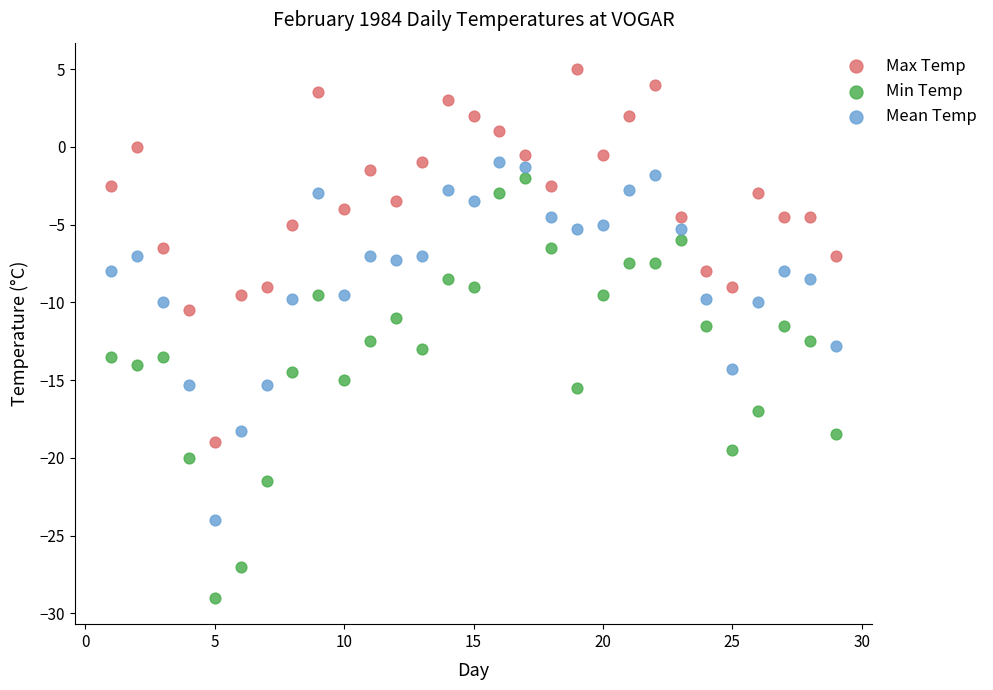

Which series contains the highest Y value?

Max Temp